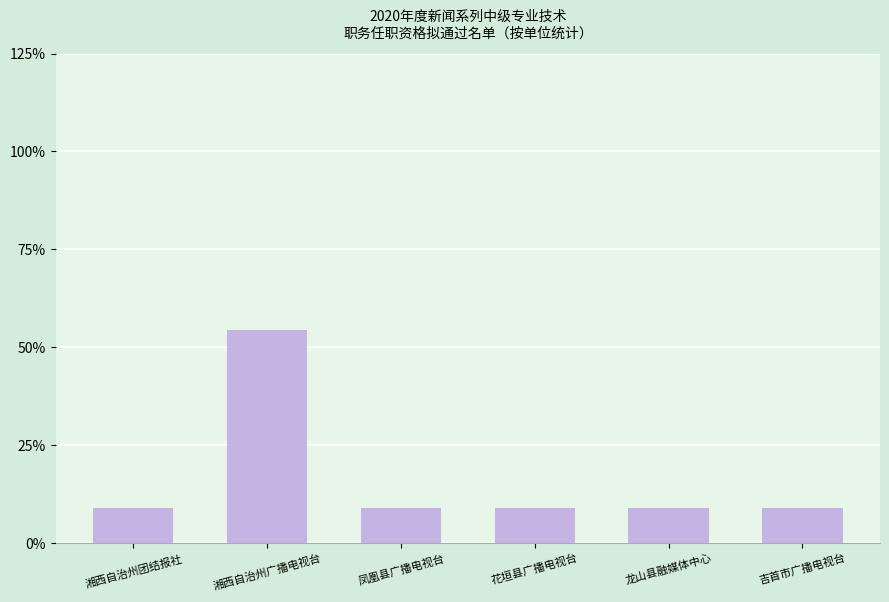

What is the label of the 3rd bar from the right?

花垣县广播电视台